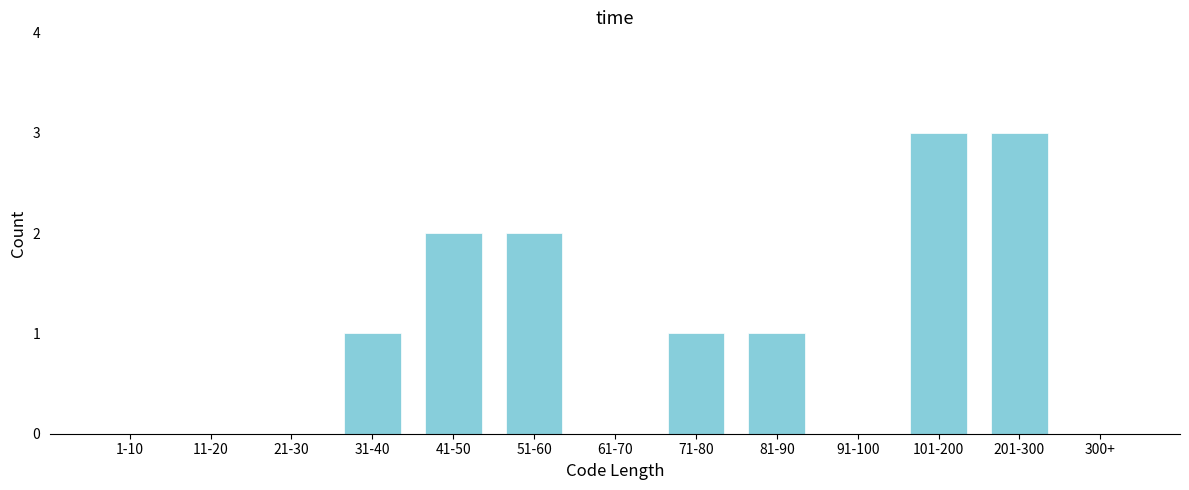

Reading left to right, transcribe all the data shown in this chart.

1-10=0	11-20=0	21-30=0	31-40=1	41-50=2	51-60=2	61-70=0	71-80=1	81-90=1	91-100=0	101-200=3	201-300=3	300+=0